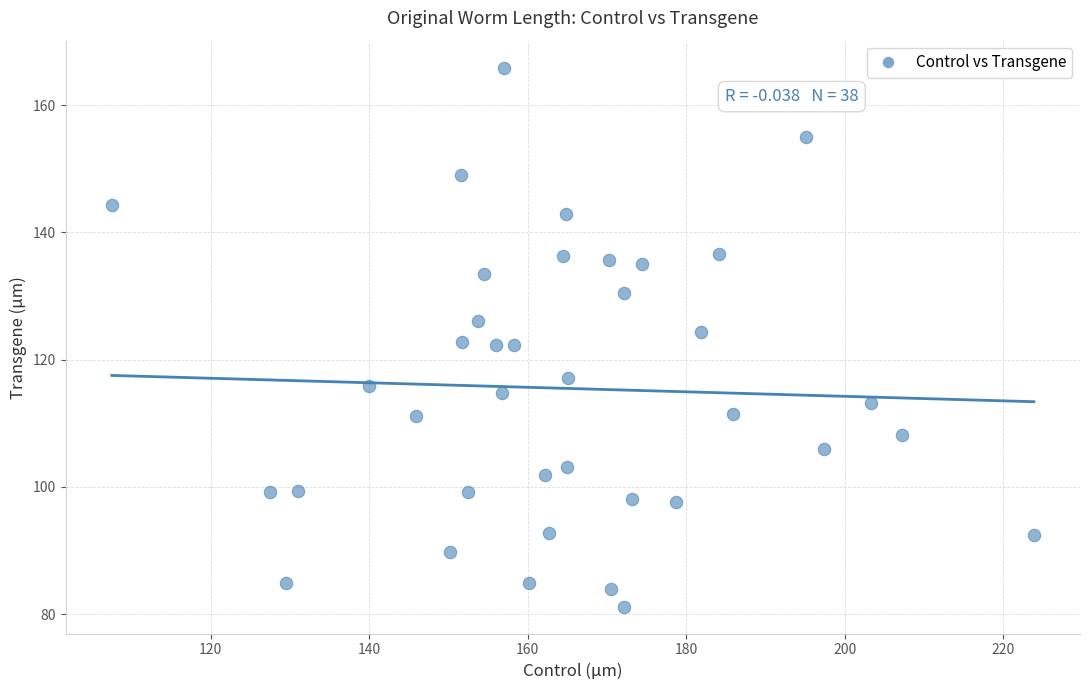

What is the range of Y values (max minus min)?

84.7